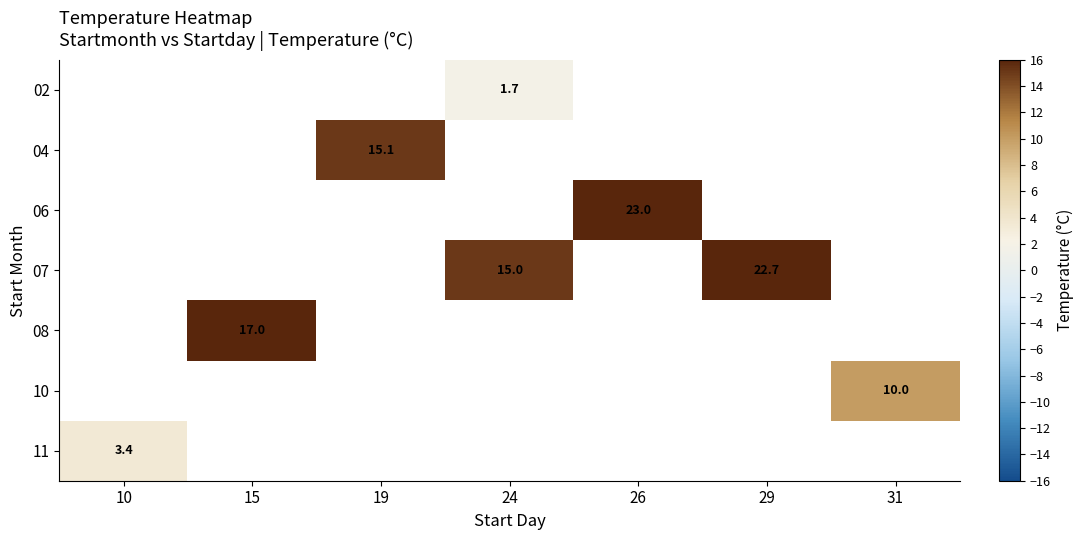

What is the smallest value displayed?

1.7